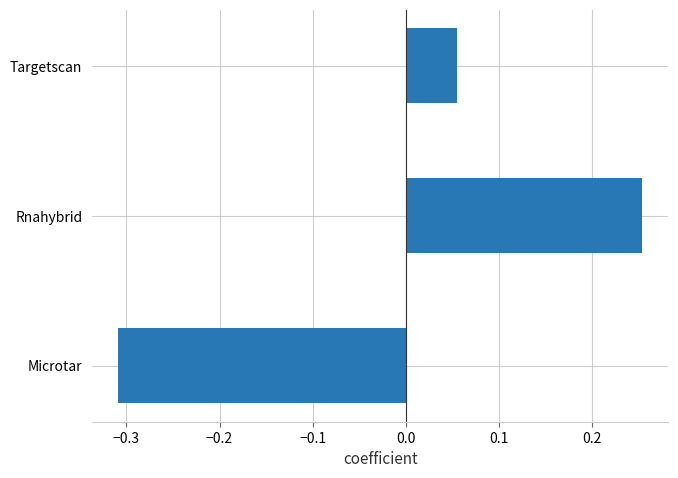

At which label is the value closest to 0?

Targetscan